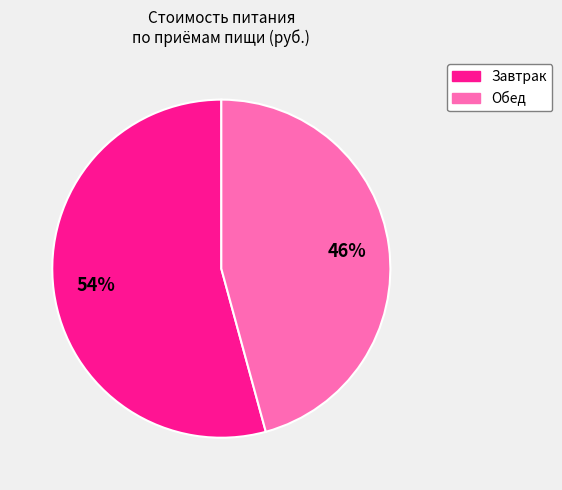

What is the ratio of the value at Завтрак to the value at Обед?

1.2